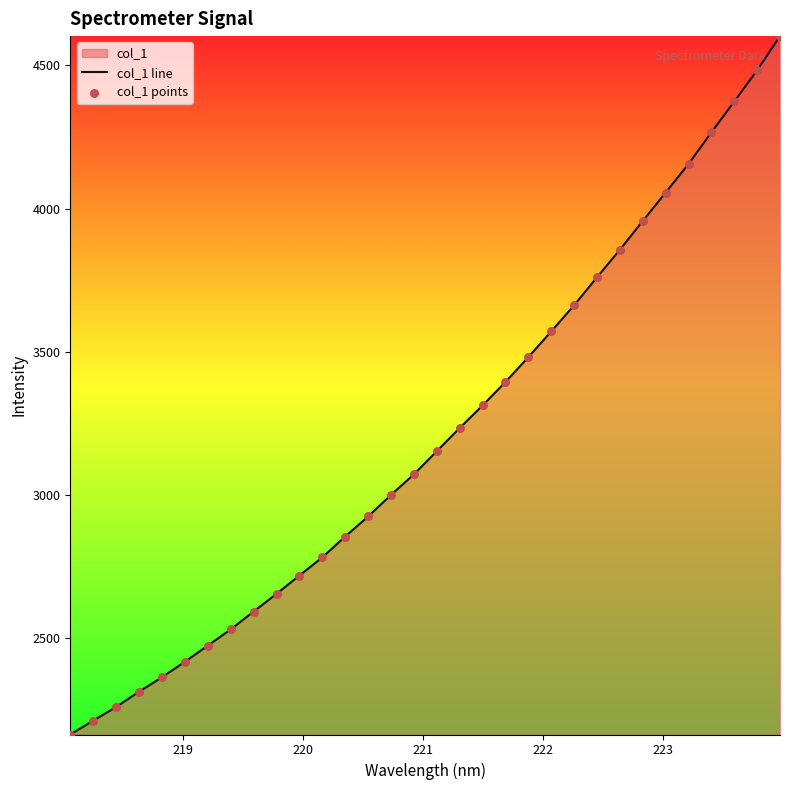

Which series has the largest total across all categories?

col_1 line